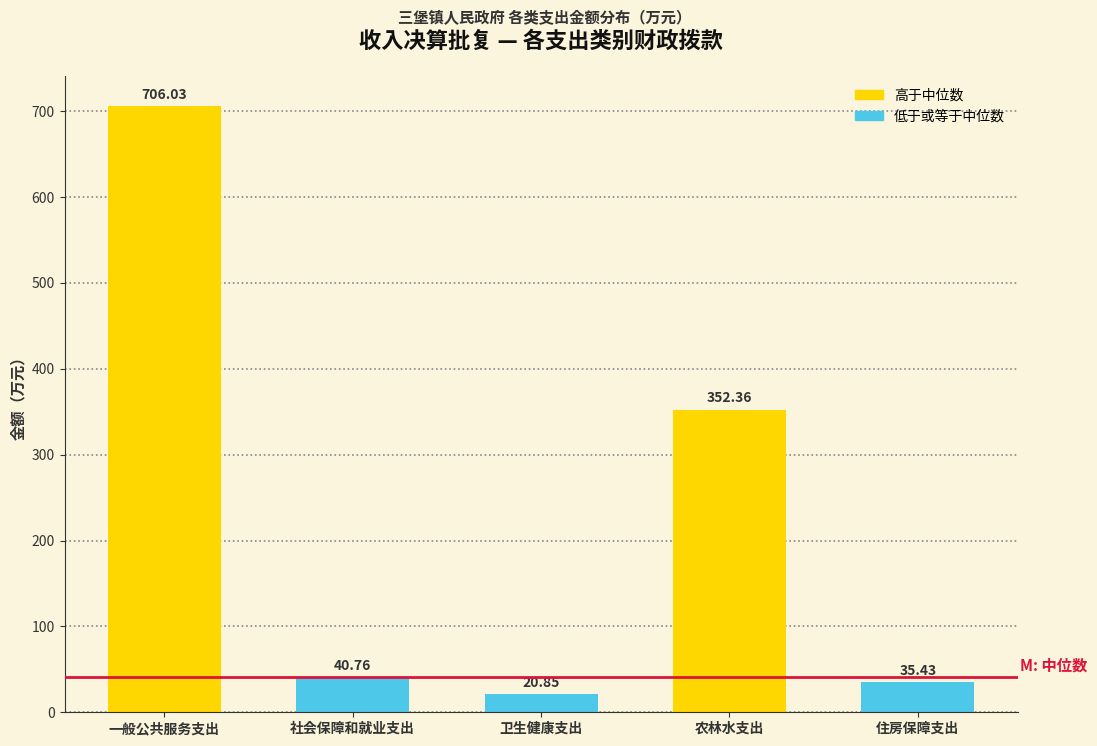

What is the difference between the maximum and minimum values?

685.2